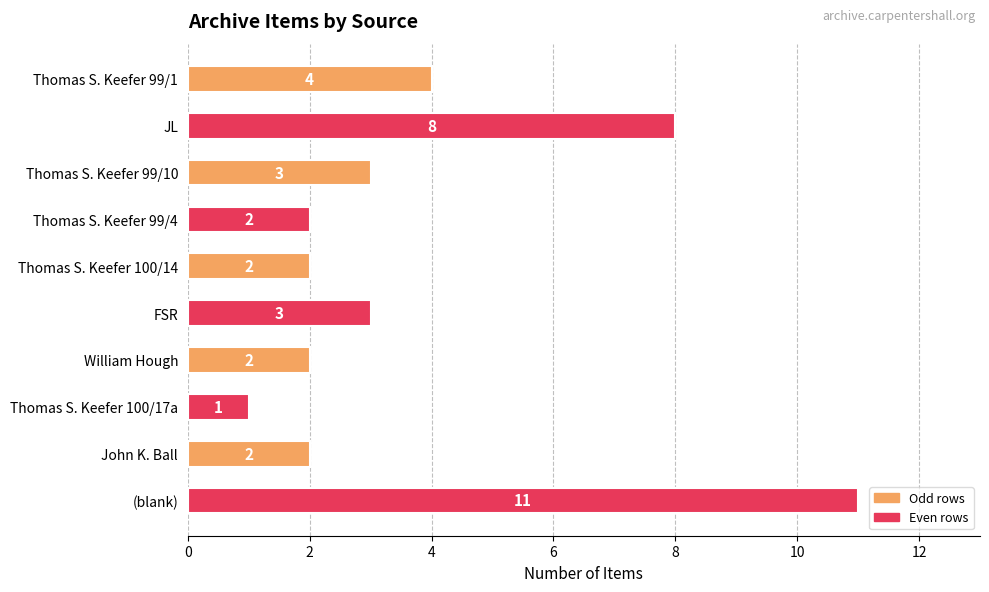

What is the ratio of the value at Thomas S. Keefer 99/1 to the value at William Hough?

2.0